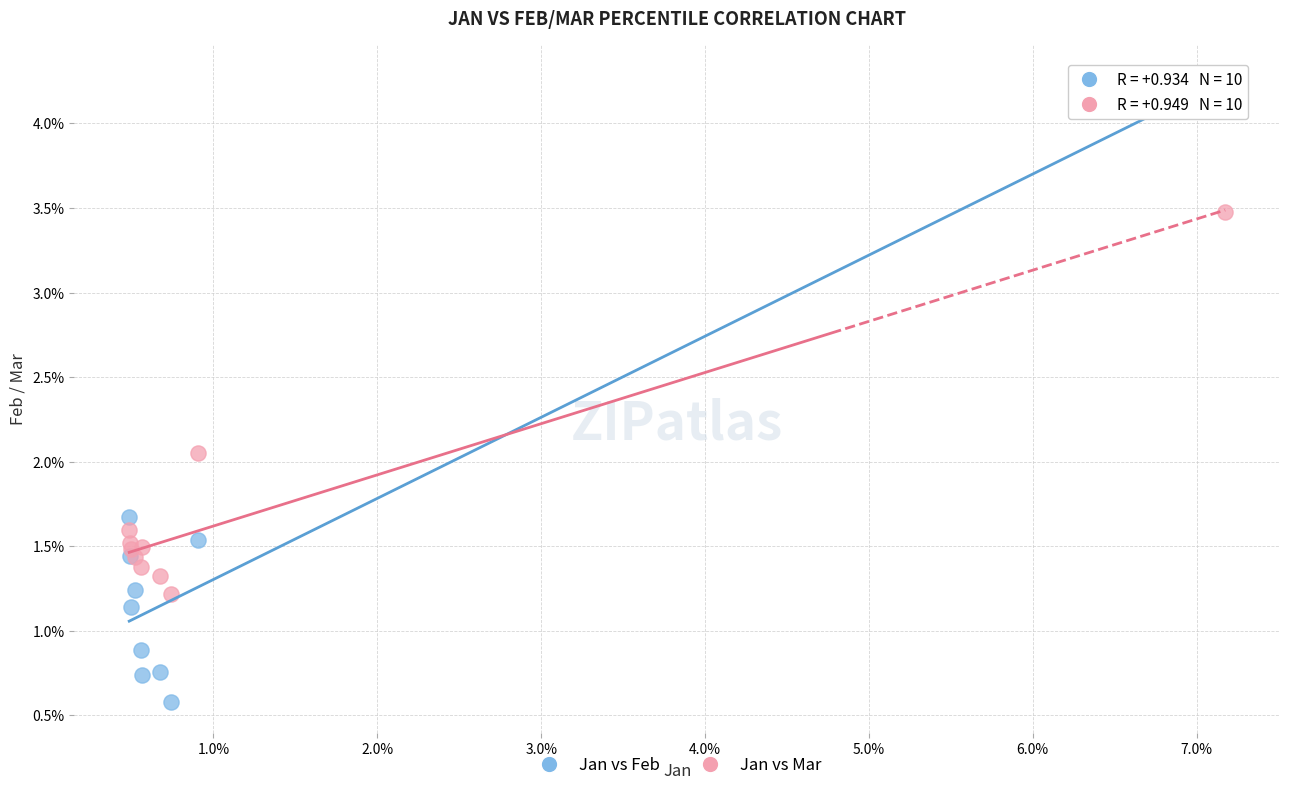

Which series reaches the minimum Y coordinate?

Jan vs Feb